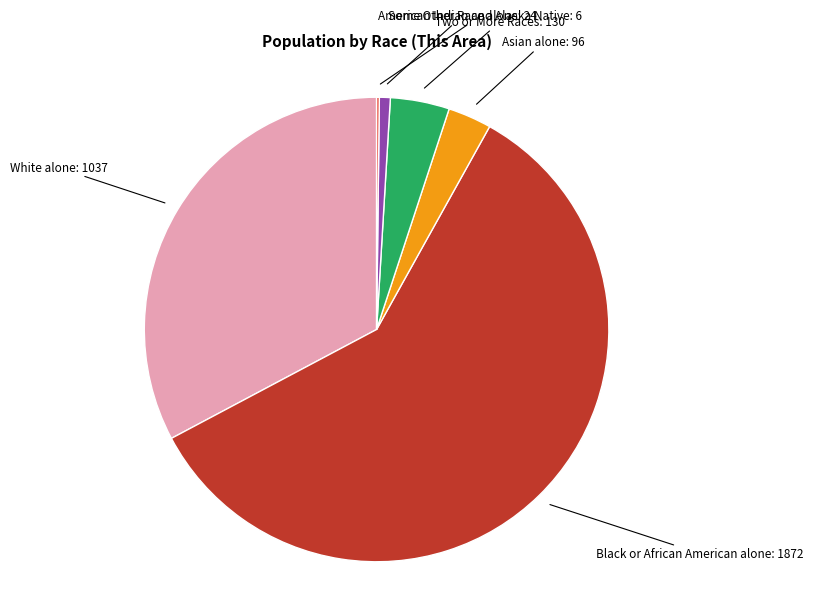

Is there any slice that represents more than half of the pie?

Yes